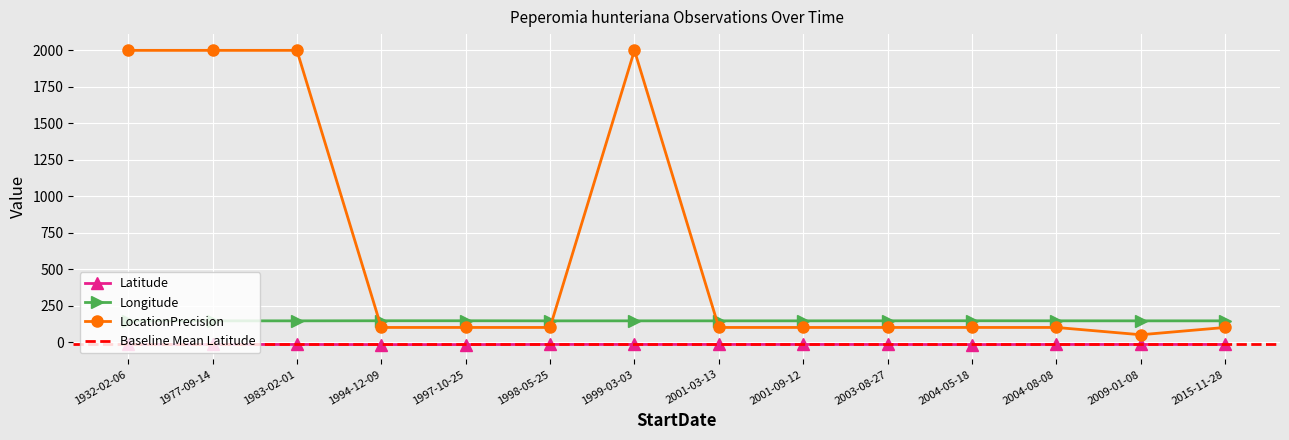

Where is the first local maximum for Longitude?

1994-12-09